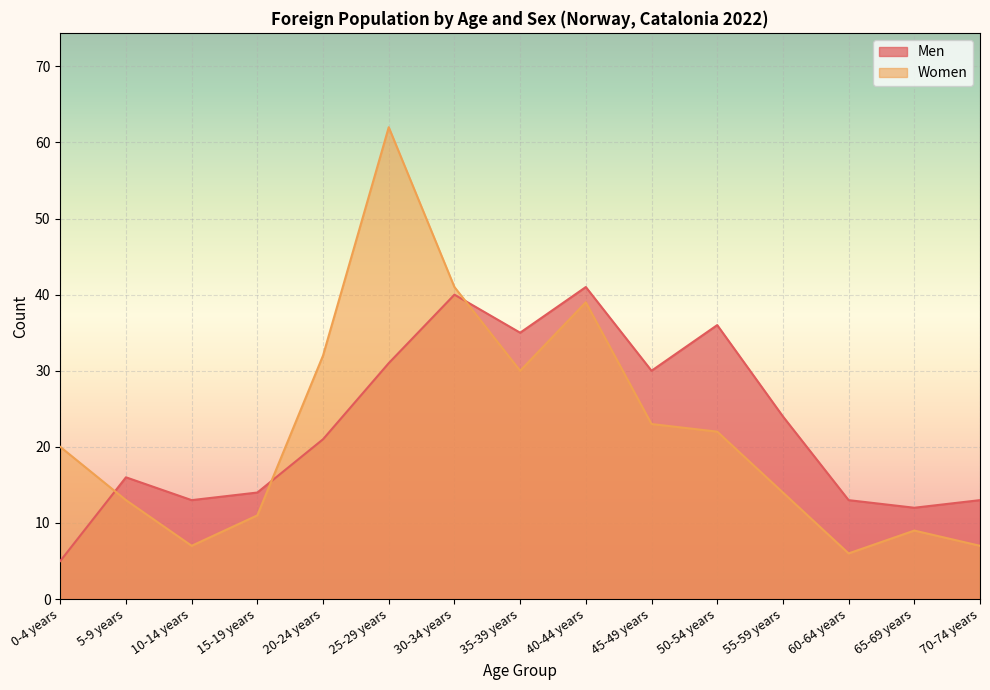

At which label does Women first exceed 20?

20-24 years